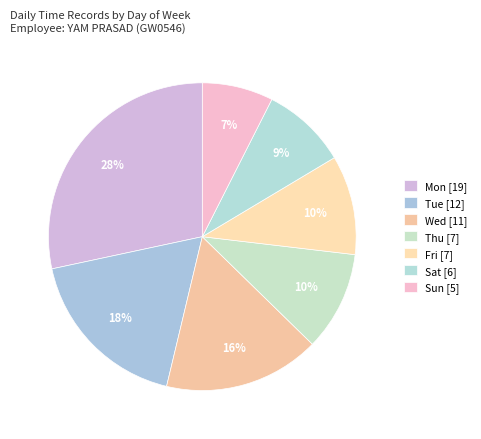

Count the number of slices in the pie.

7